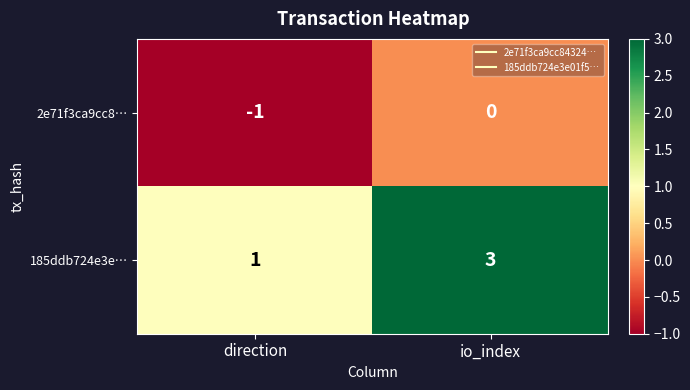

How many distinct data groups are displayed?

2